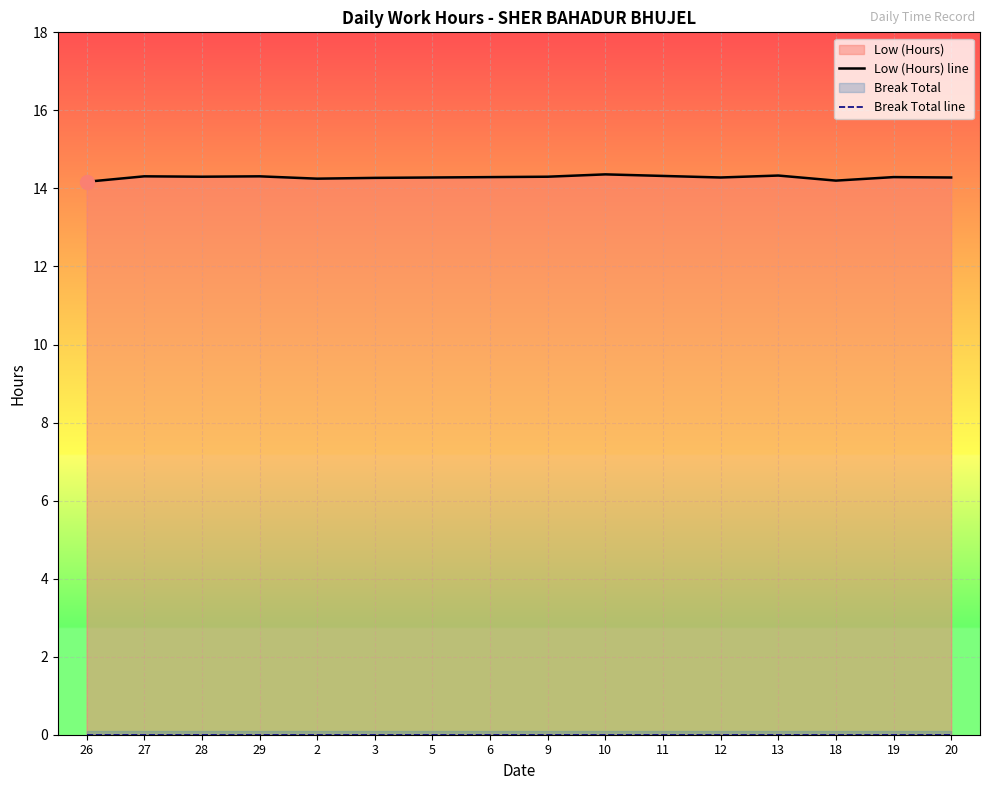

What is the value of the Low (Hours) line point at the 4th from the left?

14.3